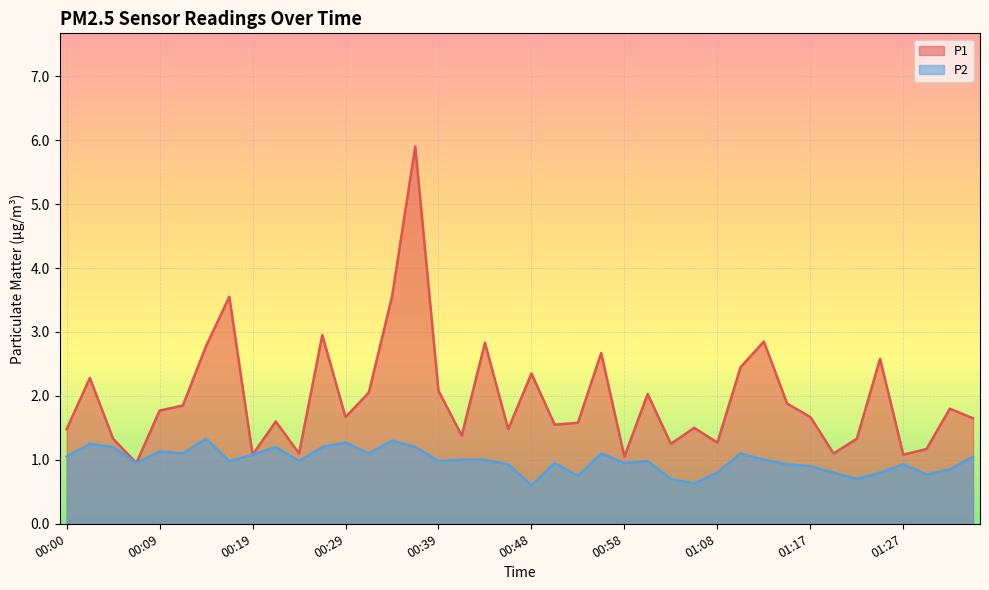

List the labels in order of P1 value, largest first.

00:36, 00:17, 00:34, 00:26, 01:13, 00:44, 00:14, 00:56, 01:25, 01:10, 00:48, 00:02, 00:39, 00:31, 01:00, 01:15, 00:12, 01:32, 00:09, 00:29, 01:17, 01:35, 00:22, 00:53, 00:51, 01:05, 00:00, 00:46, 00:41, 00:05, 01:22, 01:08, 01:03, 01:30, 00:24, 01:20, 00:19, 01:27, 00:58, 00:07